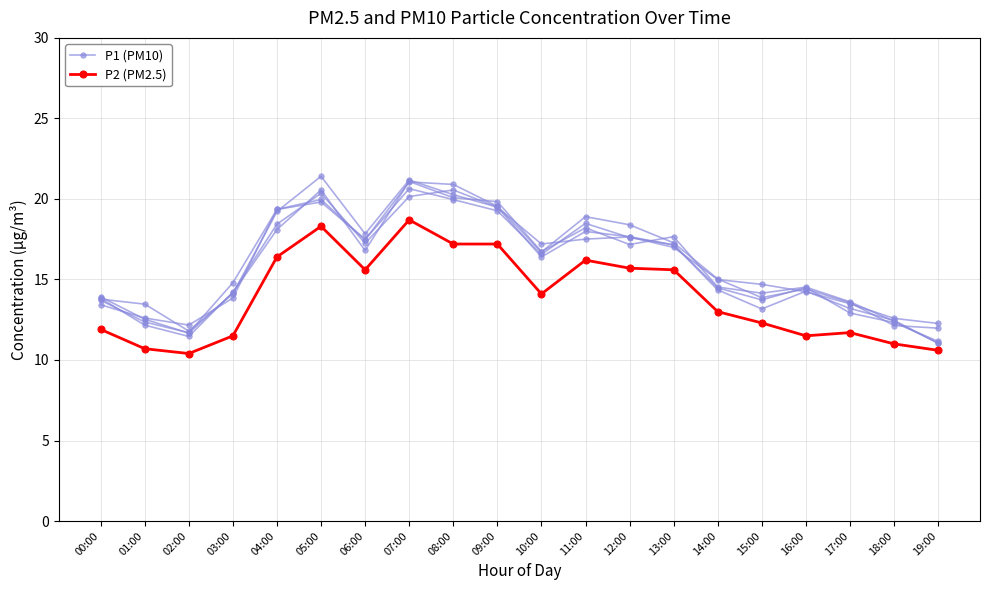

Rank the series by their maximum value, from highest to lowest.

P1 (PM10), P2 (PM2.5)